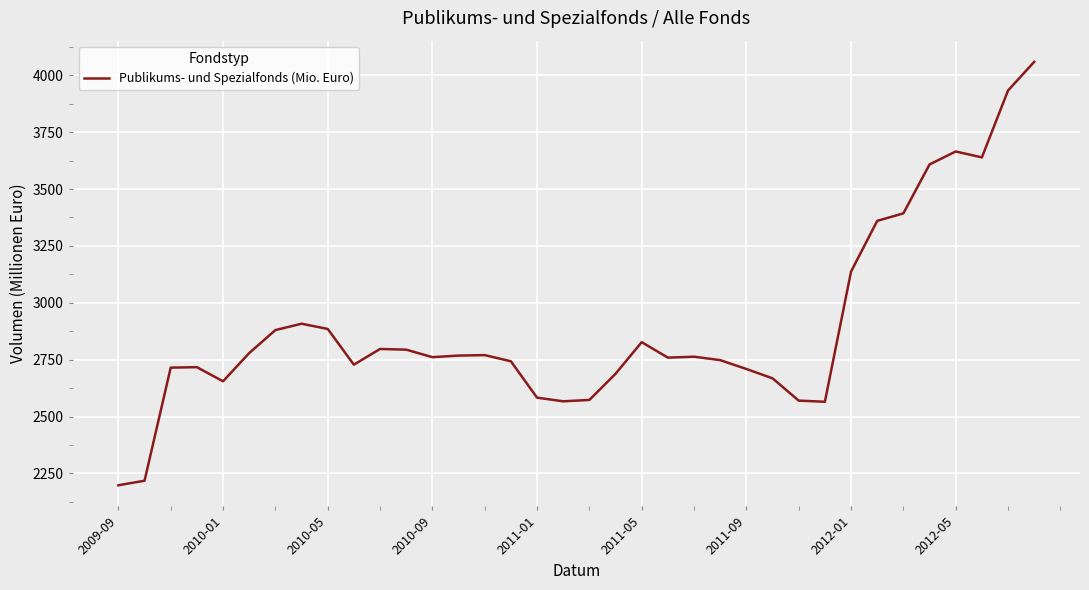

What is the minimum value shown in the chart?

2198